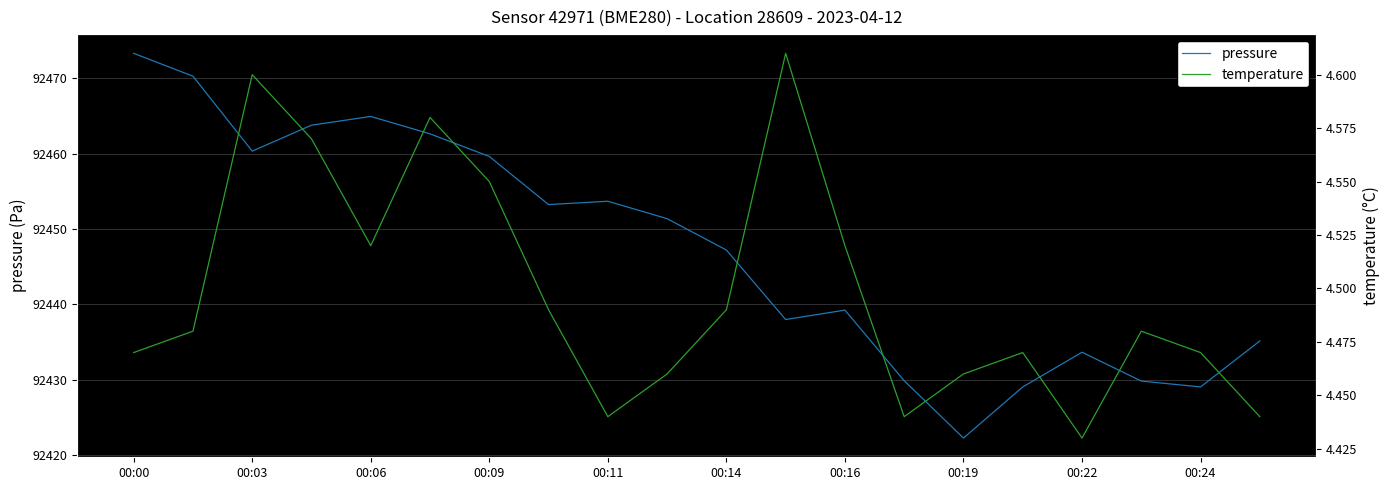

Which series has the widest spread of values?

pressure